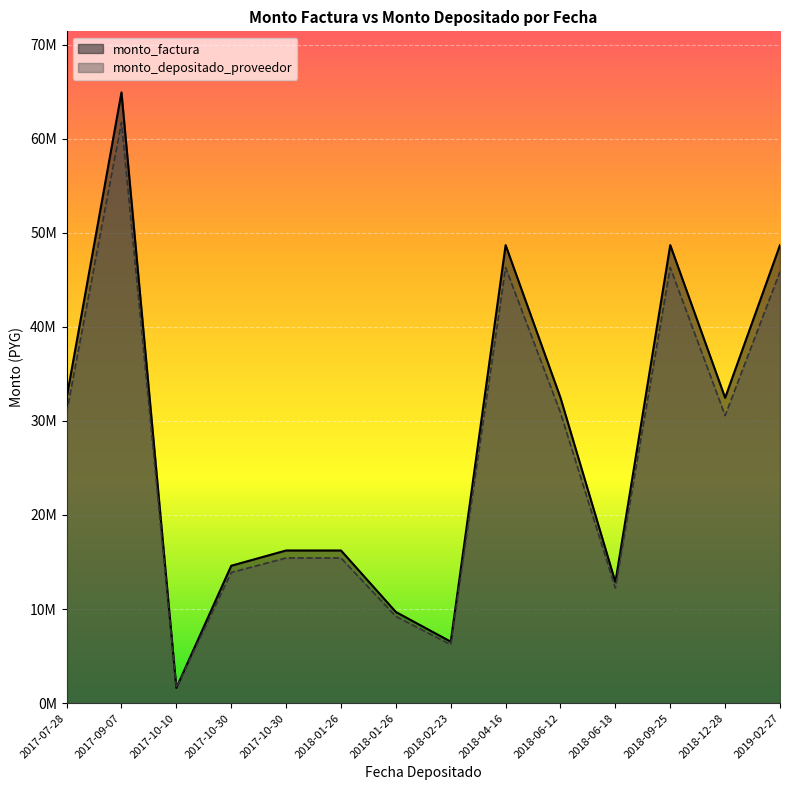

What is the label of the 12th point from the left?

2018-09-25